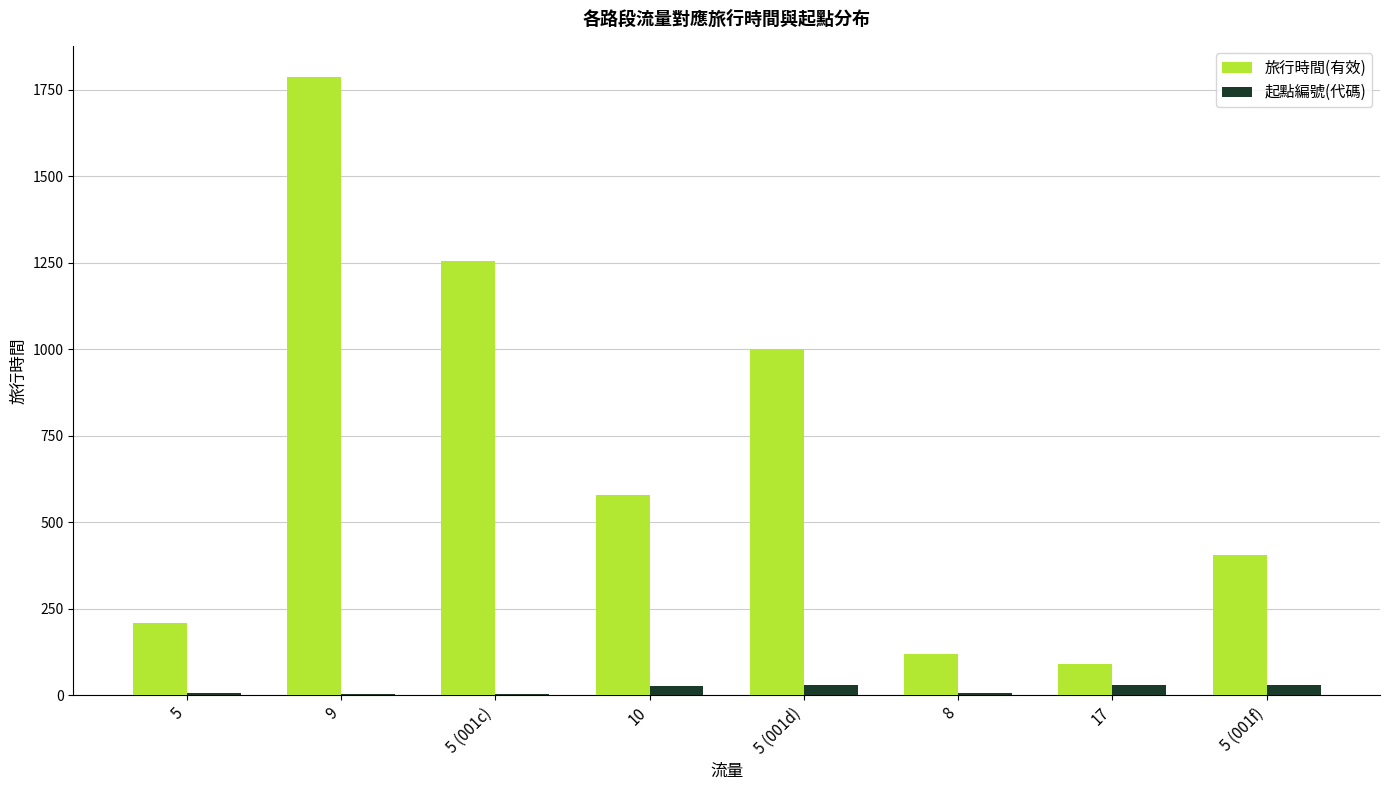

What is the average value of the 起點編號(代碼) series?

18